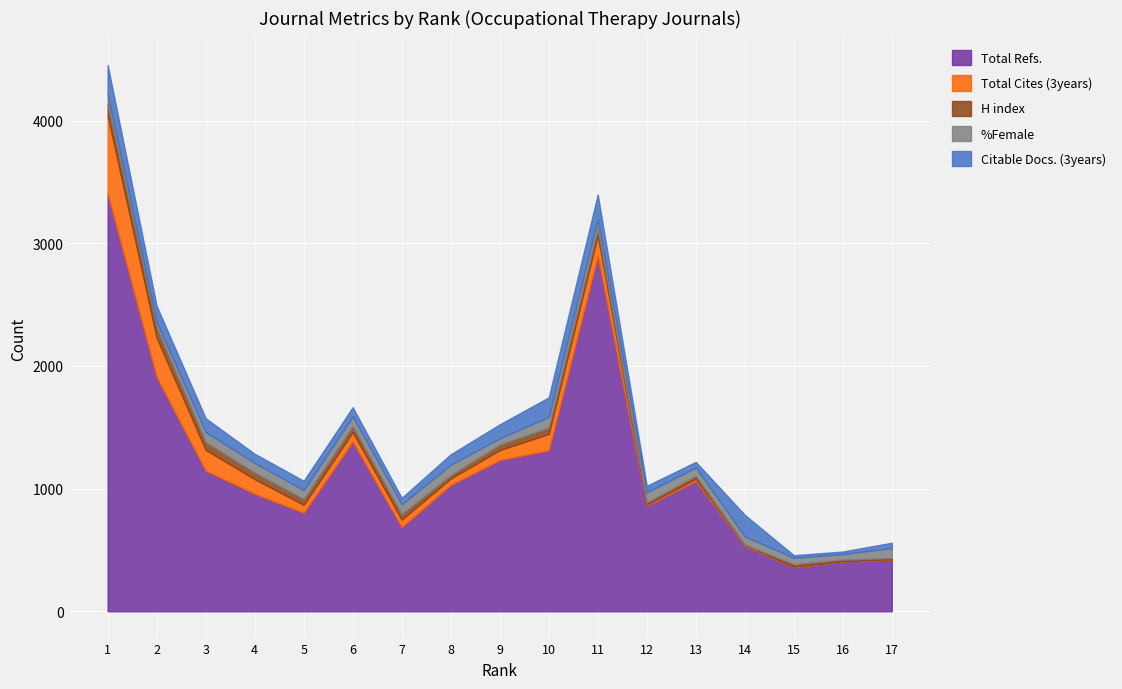

Reading left to right, extract all data points from this chart.

Total Refs.: 1=3407	2=1911	3=1147	4=958	5=803	6=1385	7=686	8=1030	9=1233	10=1313	11=2898	12=862	13=1063	14=532	15=359	16=407	17=421
Total Cites (3years): 1=636	2=318	3=169	4=119	5=65	6=75	7=61	8=52	9=81	10=133	11=167	12=9	13=18	14=8	15=5	16=2	17=3
H index: 1=96	2=84	3=63	4=54	5=47	6=49	7=45	8=29	9=44	10=52	11=54	12=16	13=23	14=4	15=19	16=12	17=10
%Female: 1=75	2=46	3=82	4=79	5=73	6=79	7=80	8=84	9=52	10=87	11=77	12=83	13=68	14=66	15=53	16=46	17=81
Citable Docs. (3years): 1=241	2=131	3=113	4=74	5=76	6=76	7=53	8=85	9=114	10=159	11=202	12=53	13=46	14=176	15=21	16=20	17=44